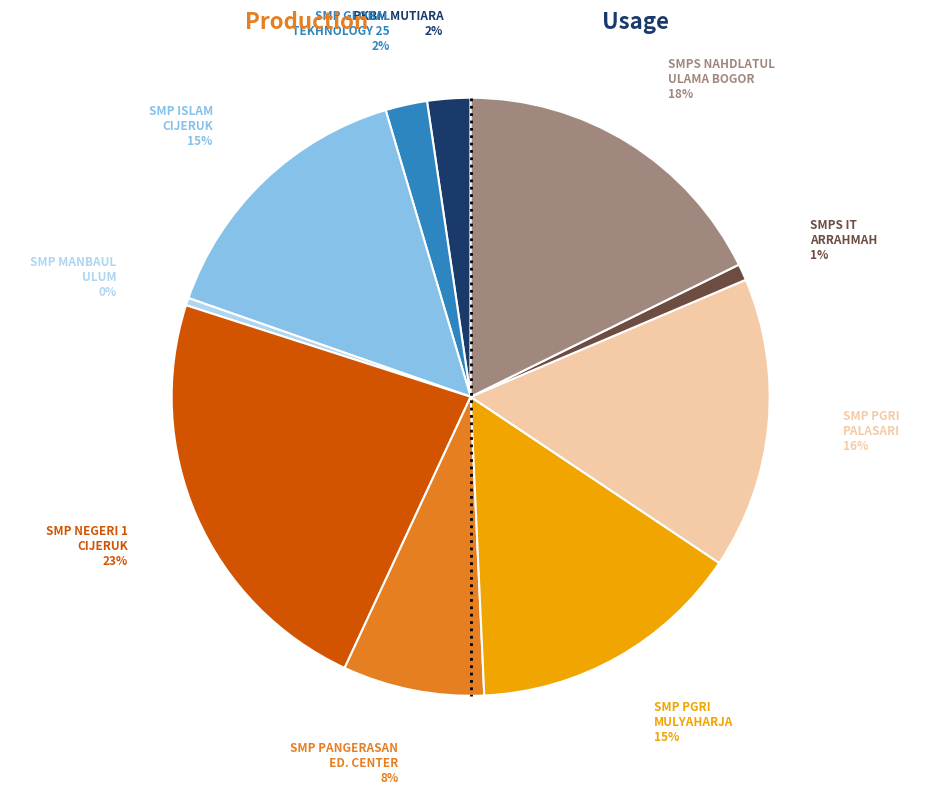

To the nearest percent, what portion does SMP ISLAM CIJERUK represent?

15%